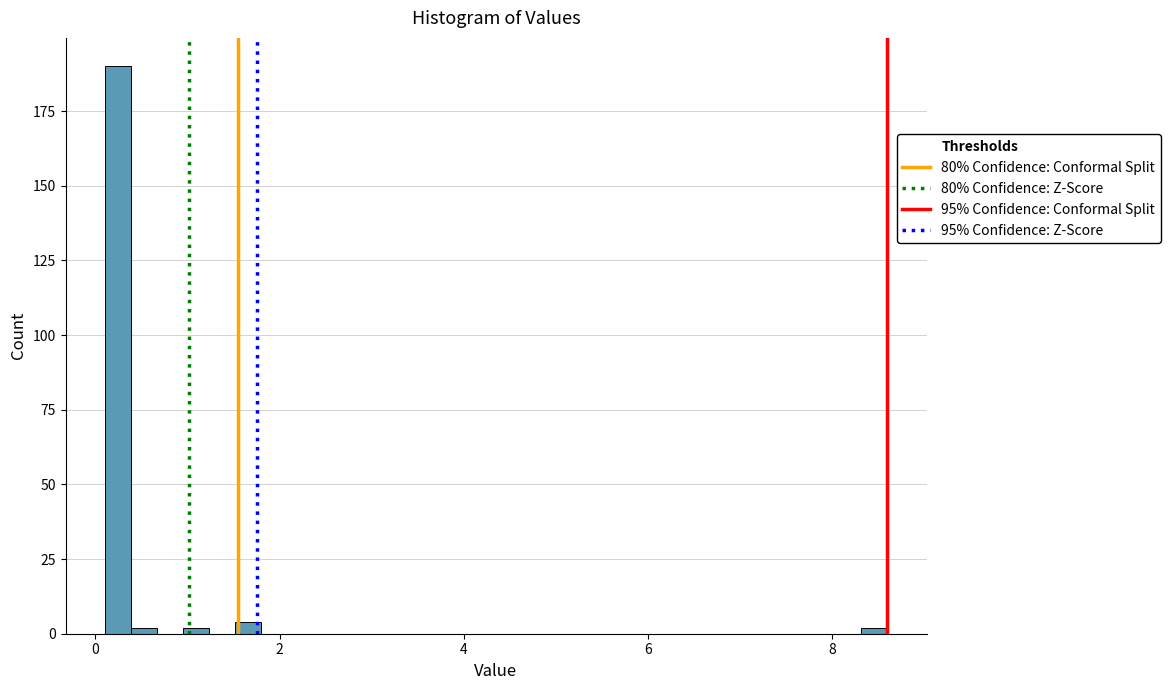

Read against the x-axis, roughly where is the centre of the tallest bar?

0.2